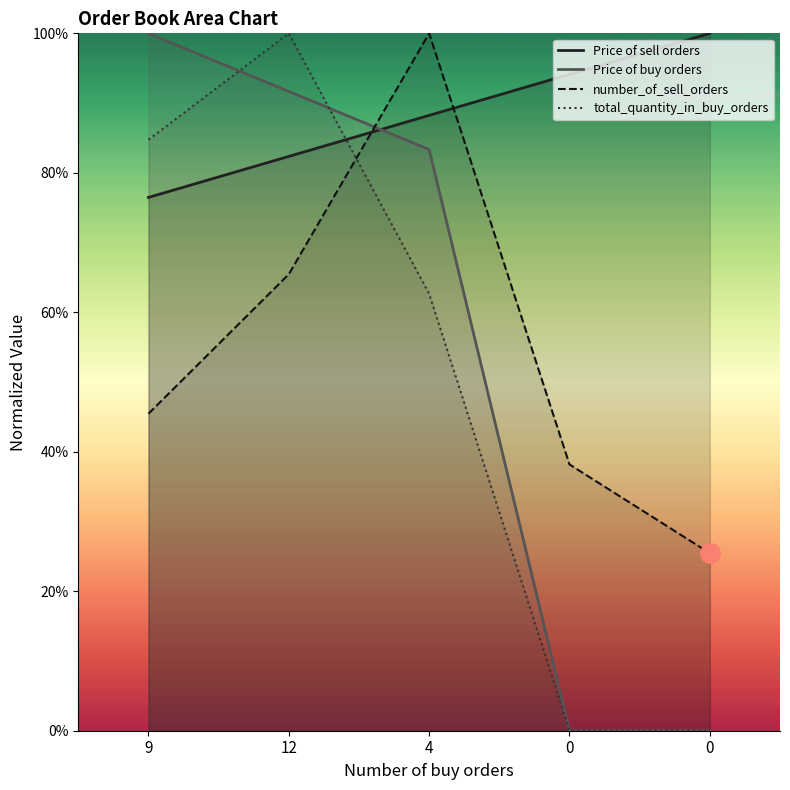

Which series has the largest total across all categories?

Price of sell orders